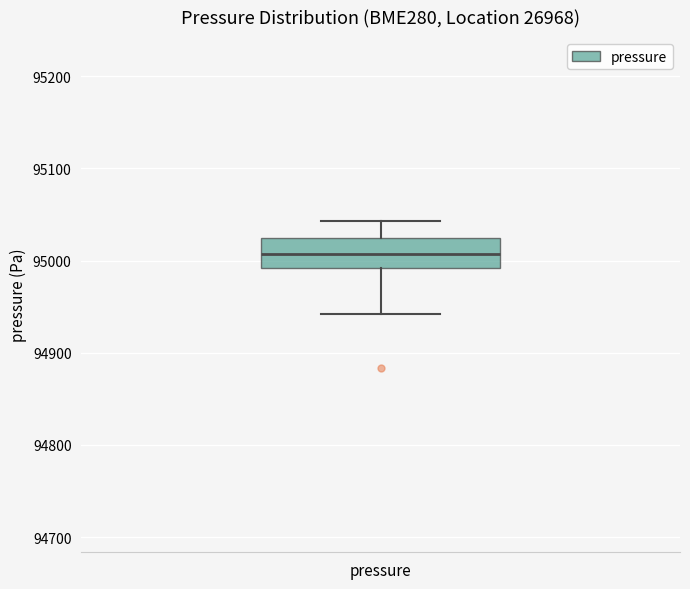

Transcribe this box plot: give where the median line is, the range the box spans, and where the two whiskers end, as read against the y-axis. The values are not printed on the chart, so give them approximately, as read against the axis.

median 95010, box 94990 to 95020, whiskers 94940 to 95040